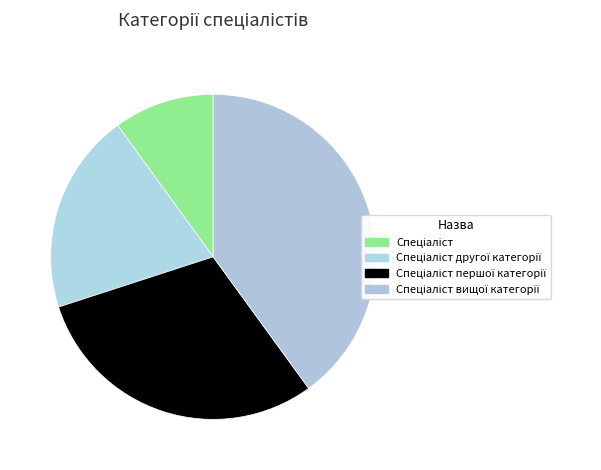

How many segments does this pie chart have?

4